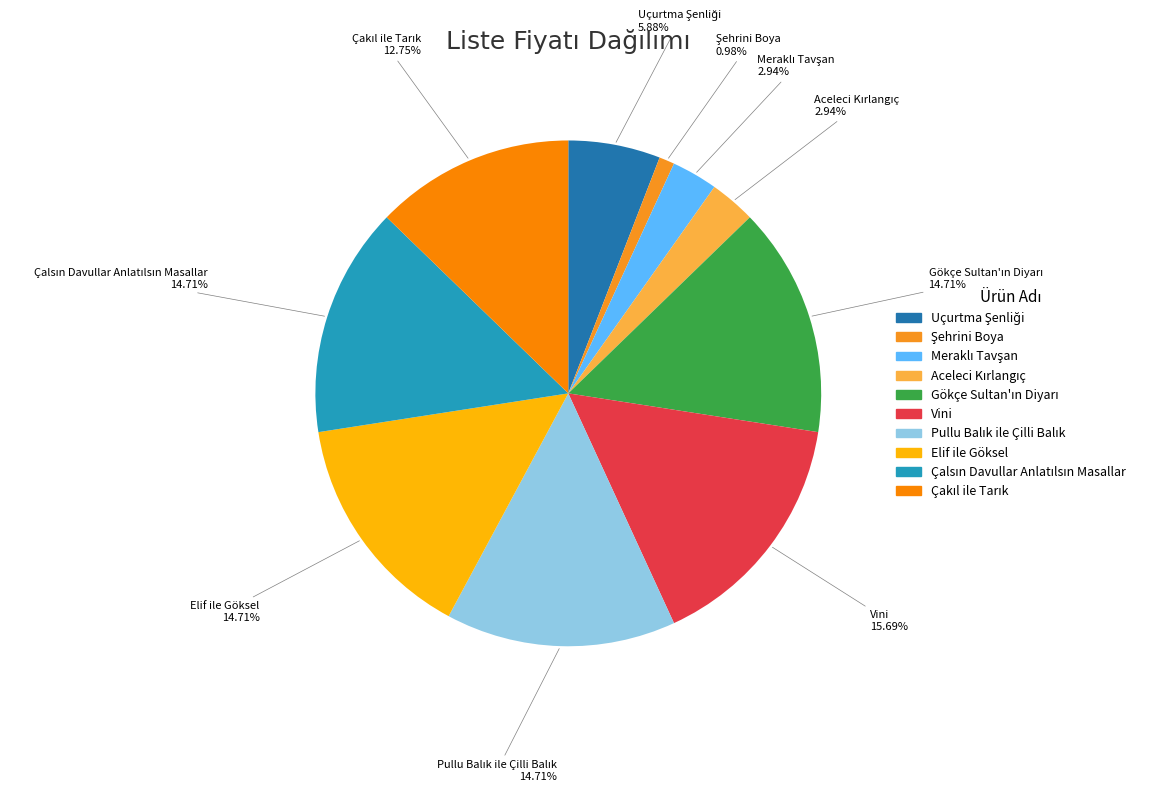

Does any single category account for the majority?

No